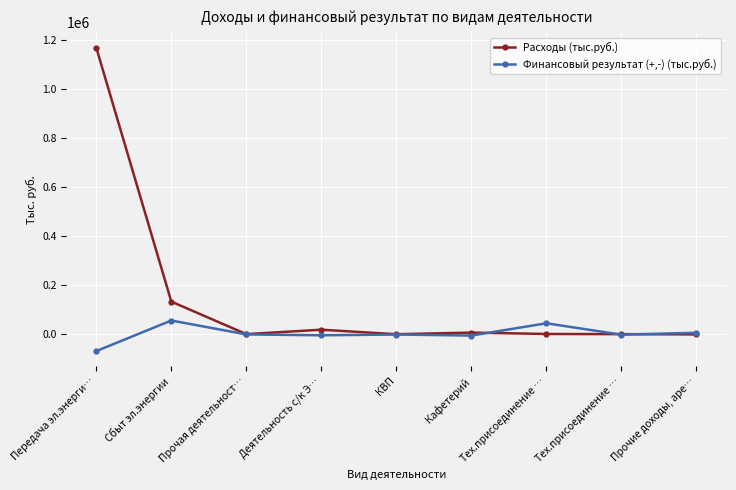

What are all the series names shown in the legend?

Расходы (тыс.руб.), Финансовый результат (+,-) (тыс.руб.)